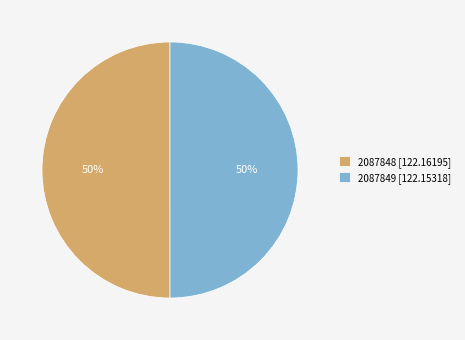

How many slices are in this pie chart?

2